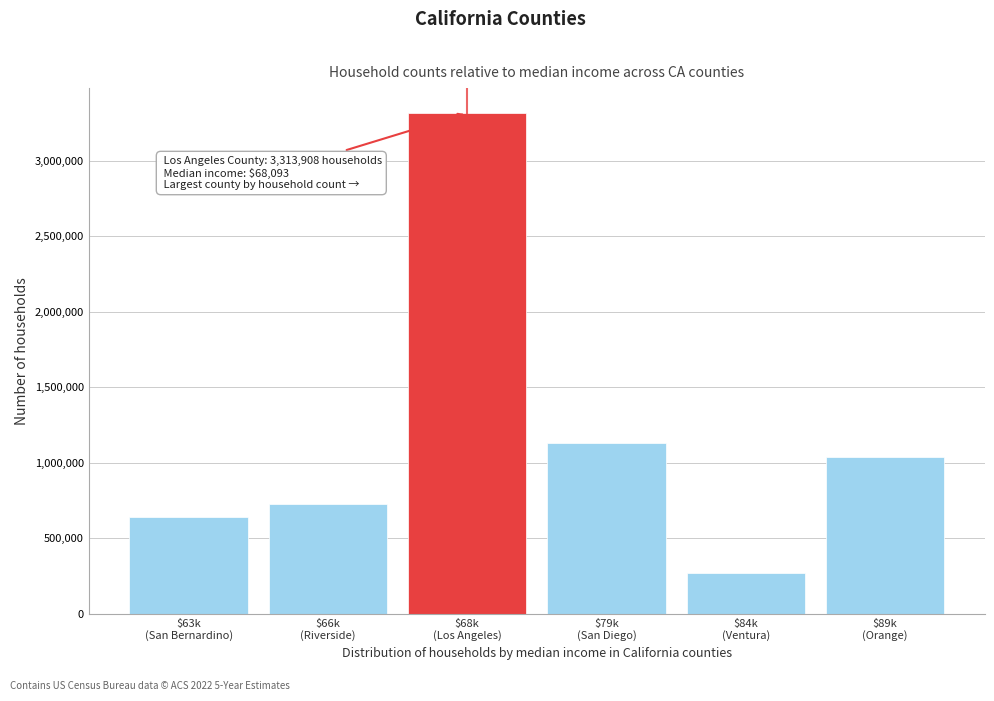

Reading left to right, what are all the values shown in this chart?

638647	728103	3313908	1130911	271980	1040394